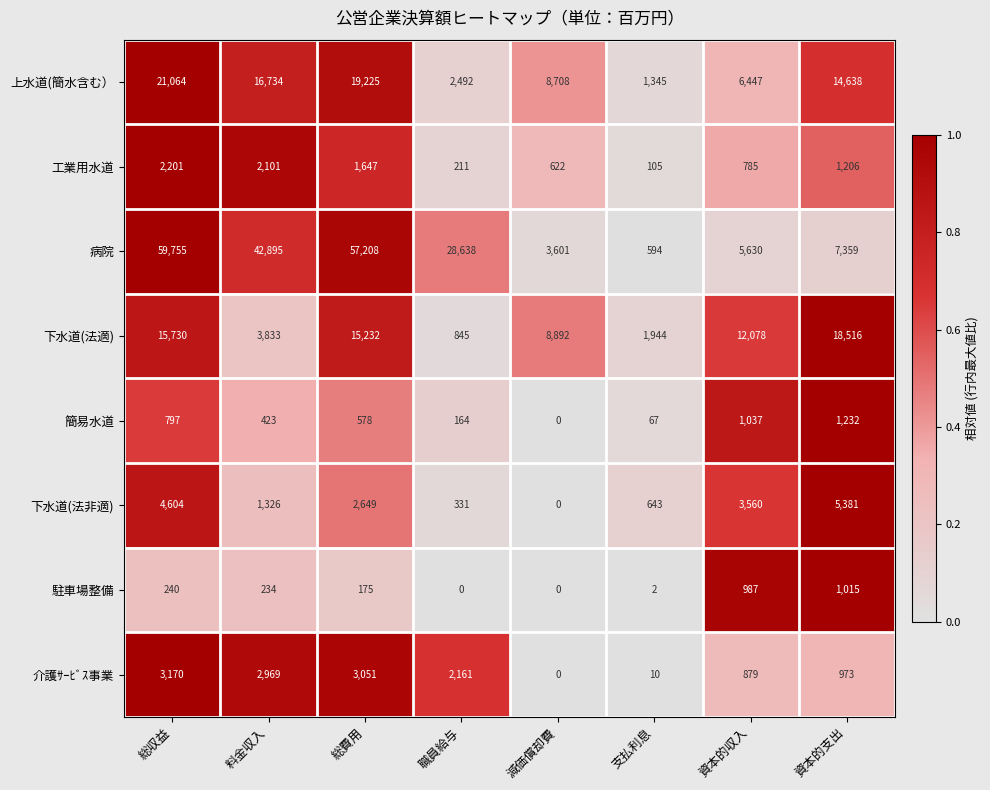

What is the total value across all series at 減価償却費?

21823